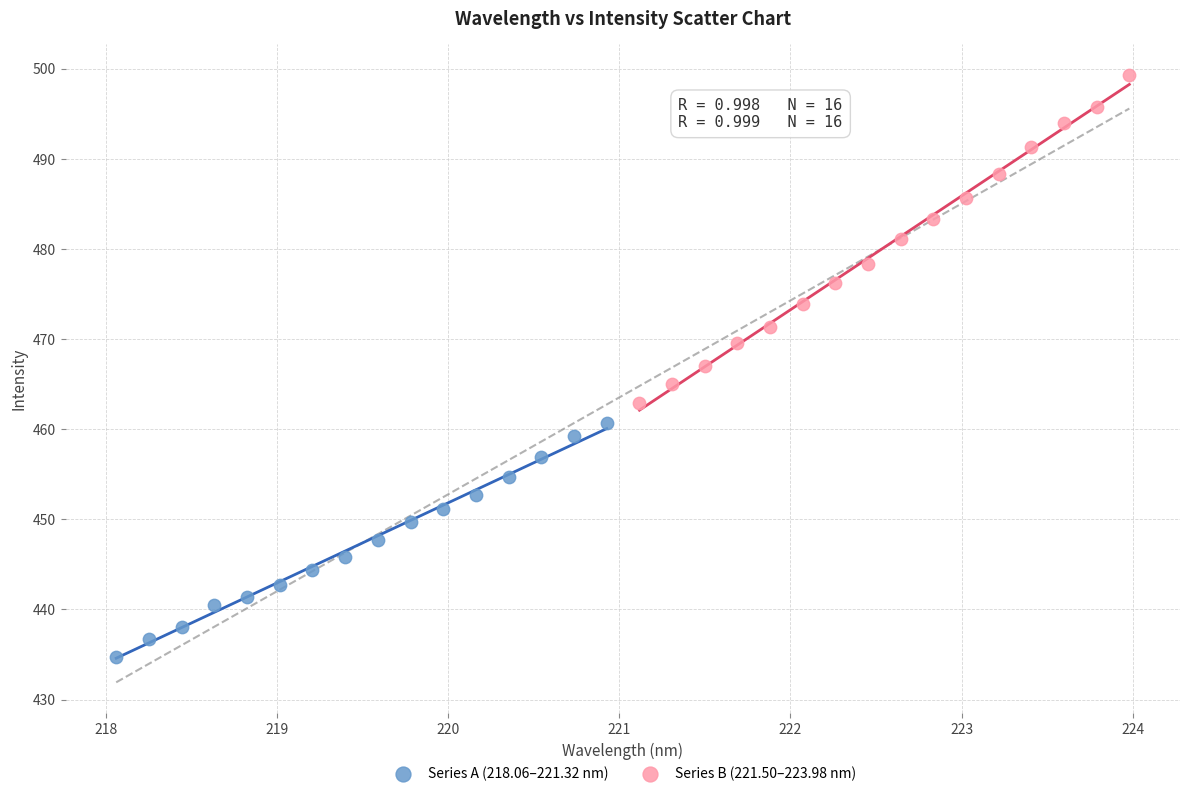

Which series reaches the maximum Y coordinate?

Series B (221.50–223.98 nm)